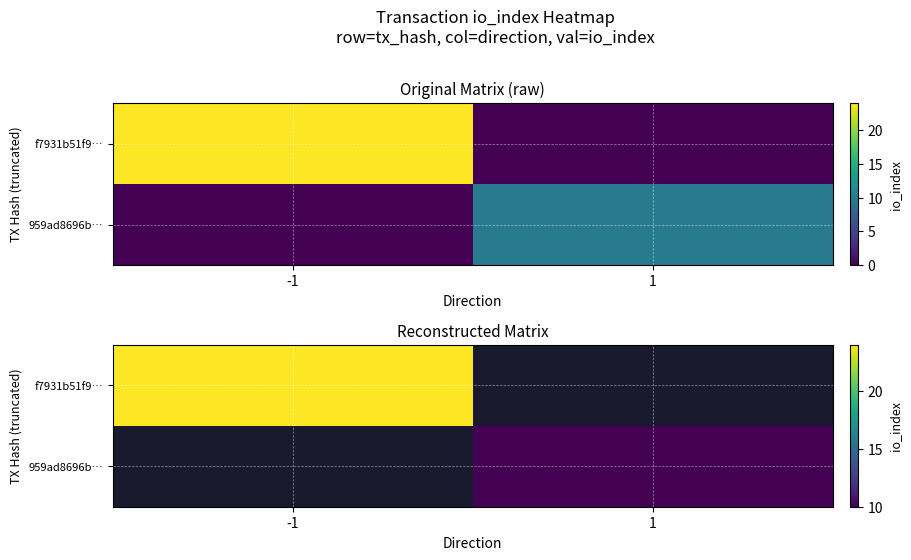

Which category has the highest value in the 959ad8696b… series?

-1